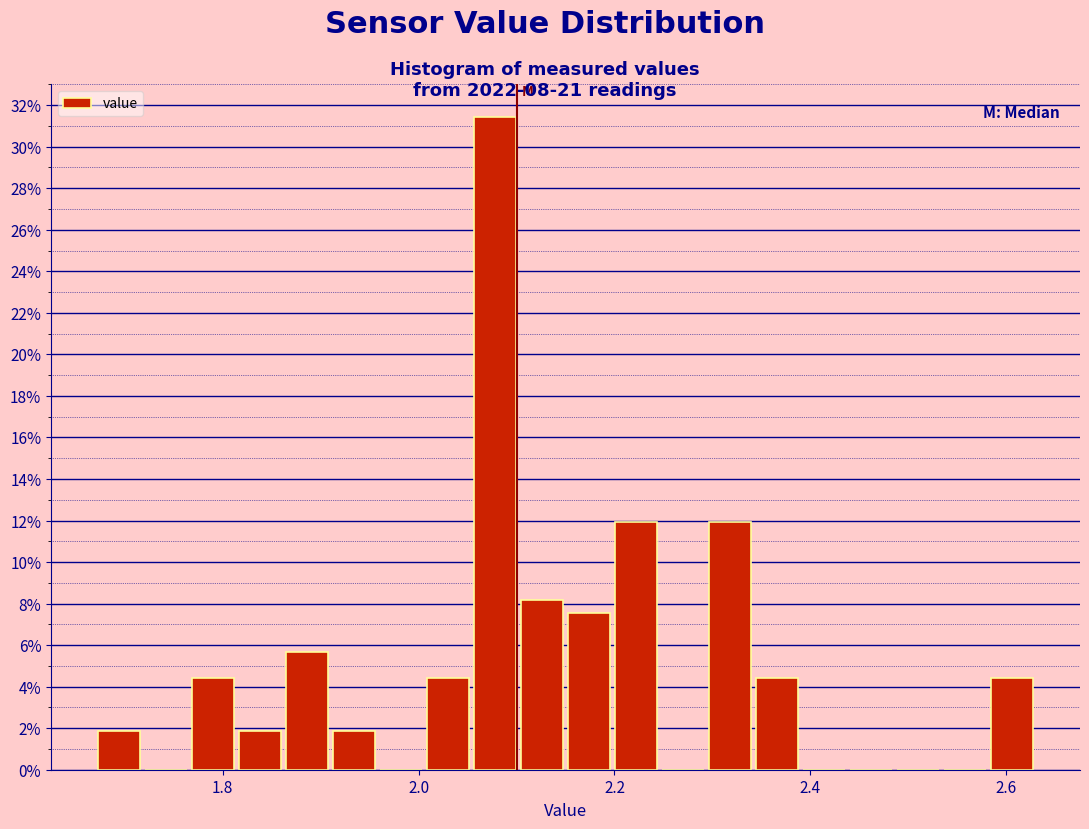

Around what value on the x-axis is the tallest bar? Give the approximate position of its centre, as read against the axis.

2.08